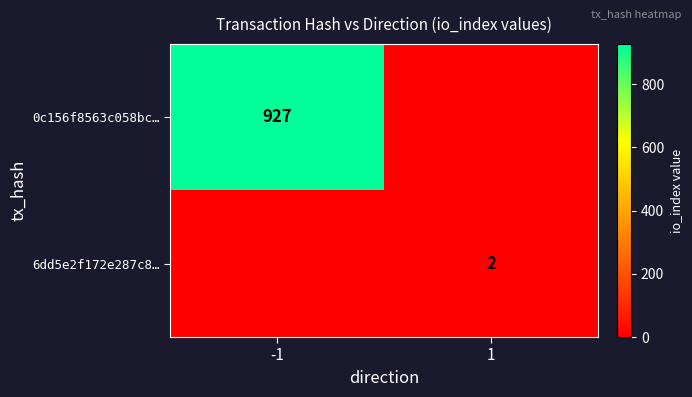

Is the value of 6dd5e2f172e287c8… at 1 greater than the value of 0c156f8563c058bc… at -1?

No